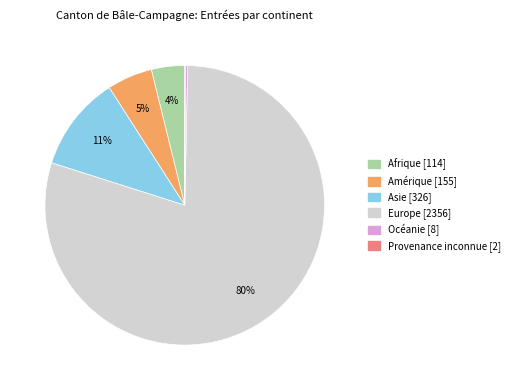

To the nearest percent, what portion does Asie represent?

11%